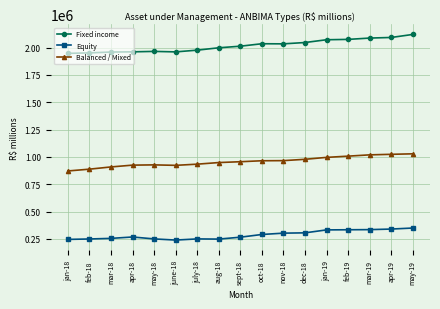

True or false: Balanced / Mixed has more than 0 interior local peaks.

True